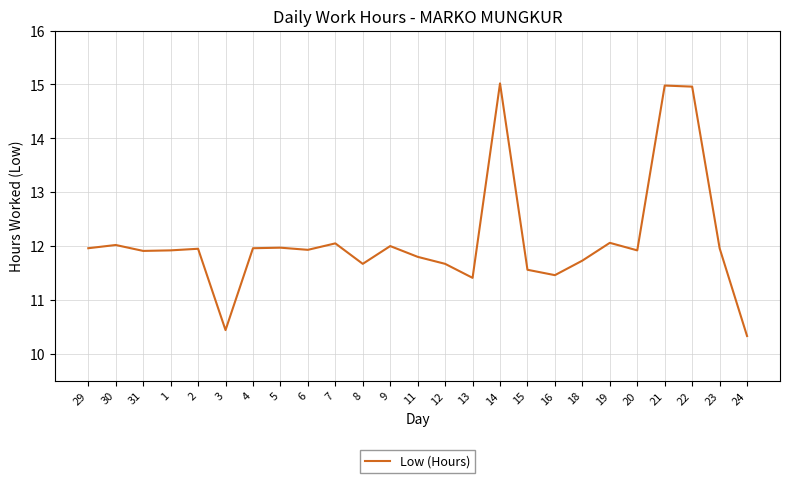

Approximately how many times larger is the value at 1 compared to 13?

1.0